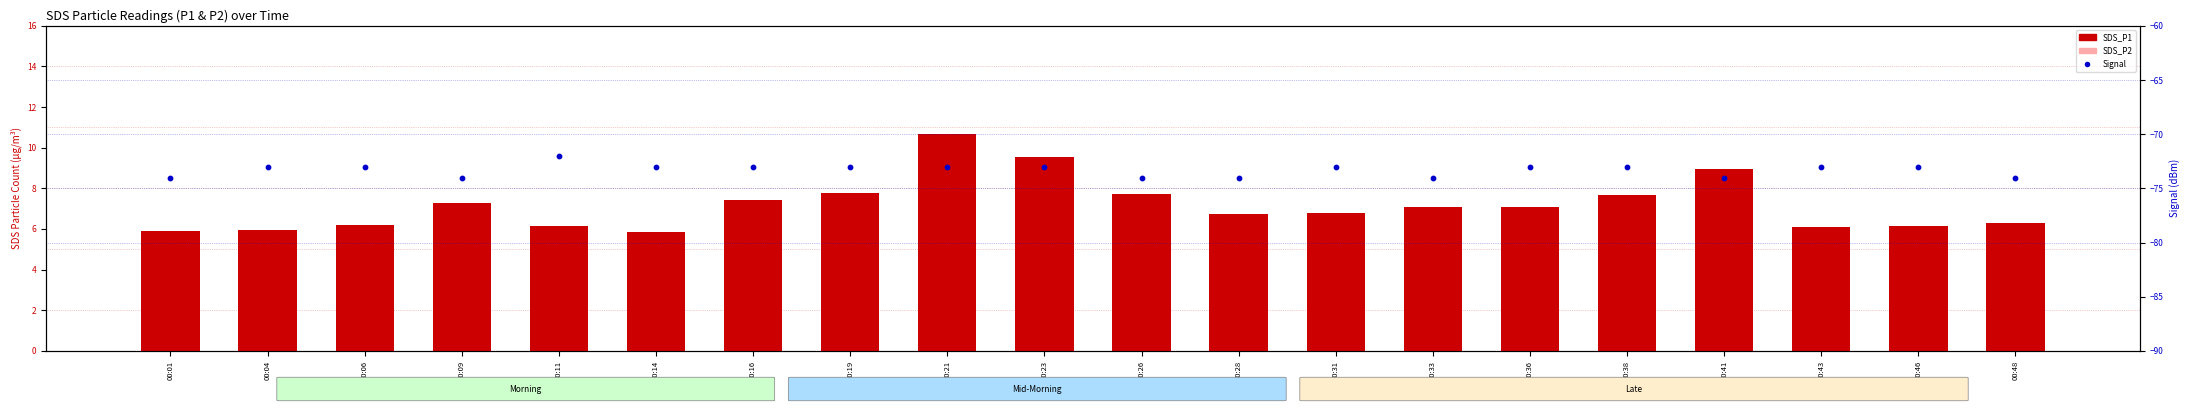

Is the value of SDS_P2 at 00:23 greater than the value of Signal at 00:01?

Yes